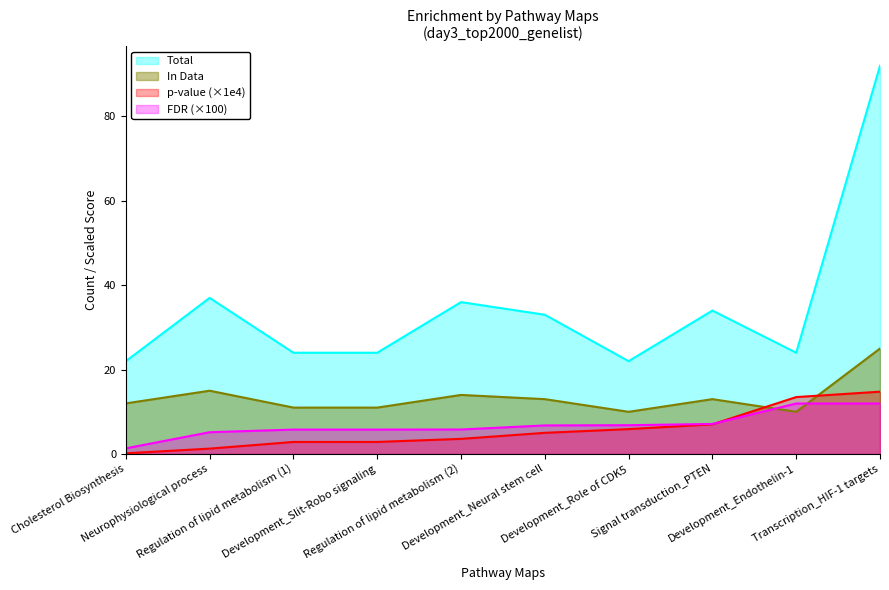

What is the maximum value for p-value (×1e4)?

14.8